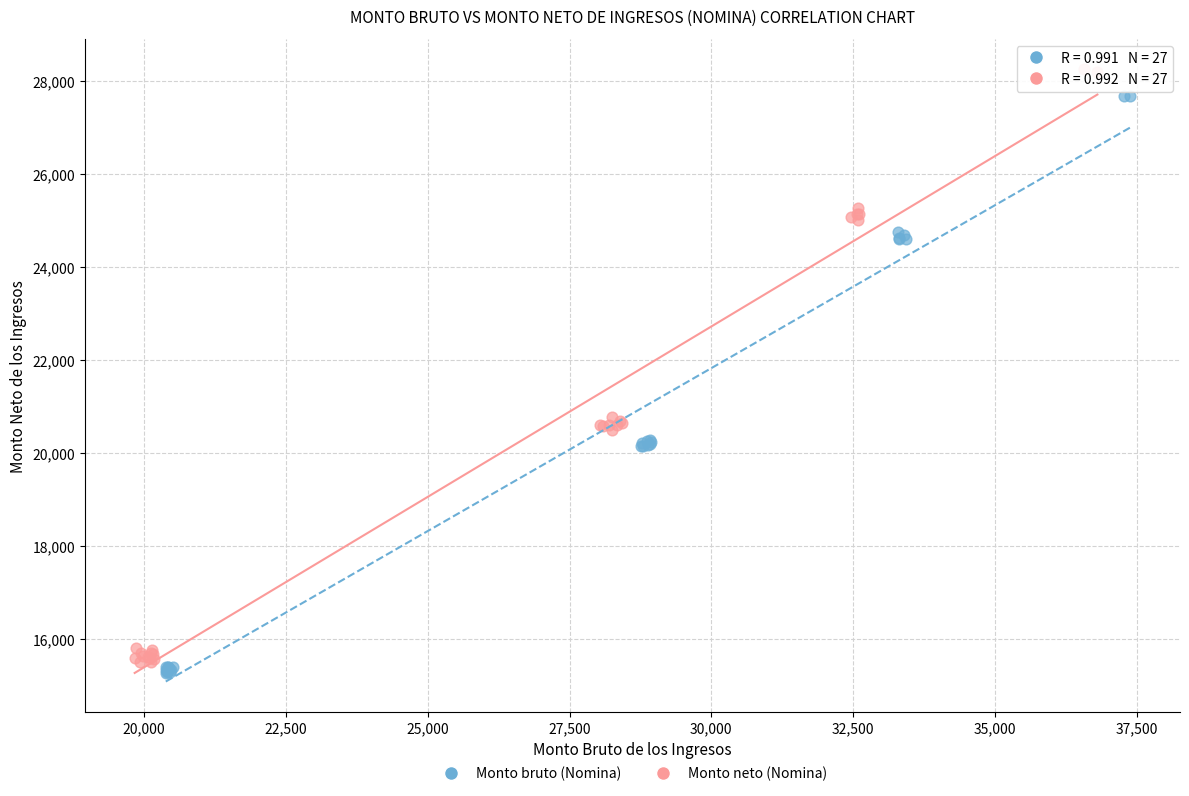

Which series reaches the maximum Y coordinate?

Monto neto (Nomina)